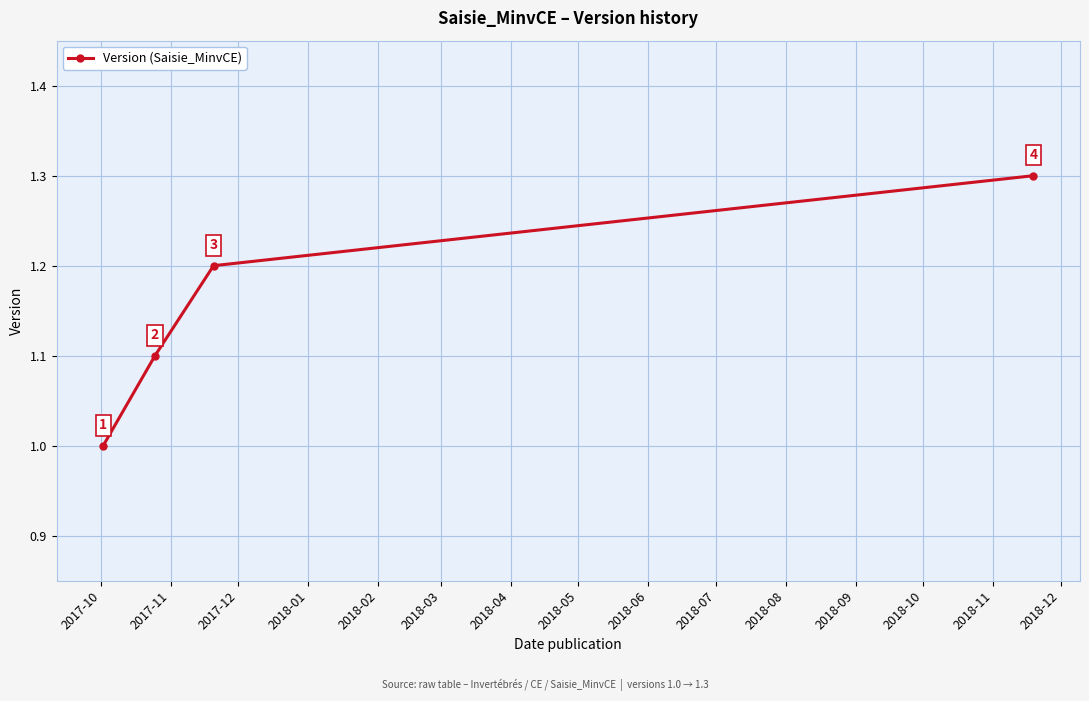

Does the chart have visible grid lines?

Yes